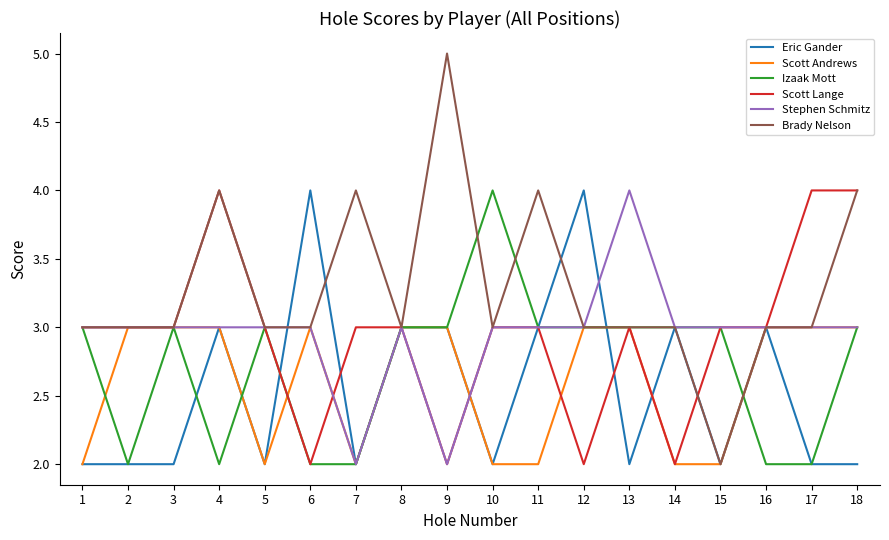

Does the chart display data point markers on the line(s)?

No